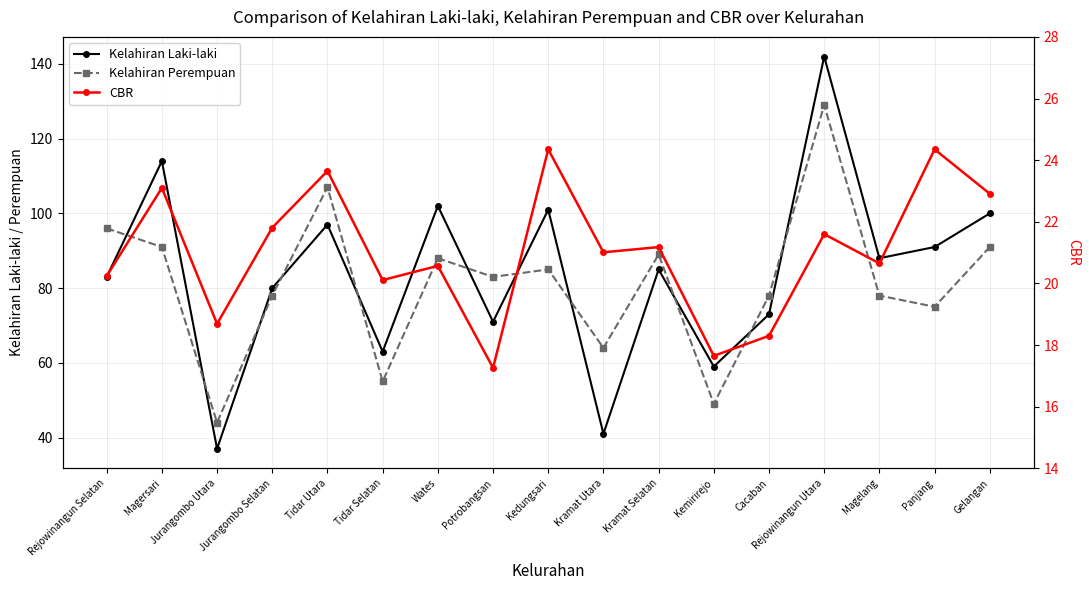

How many categories are shown in the chart?

17